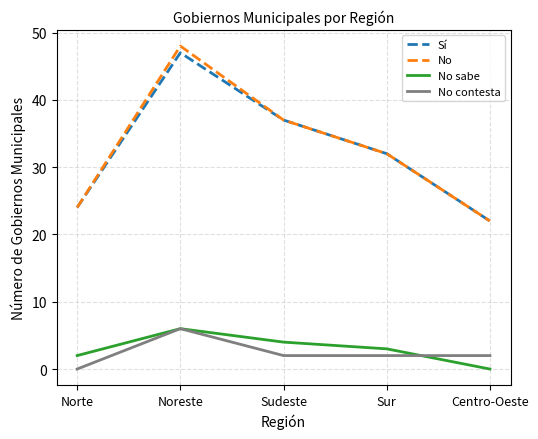

What is the total value across all series at Centro-Oeste?

46